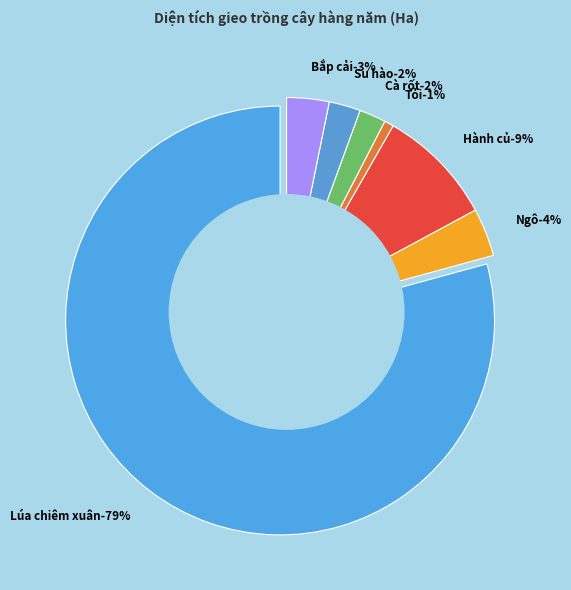

Is it true that Hành củ is 9% of the pie?

True